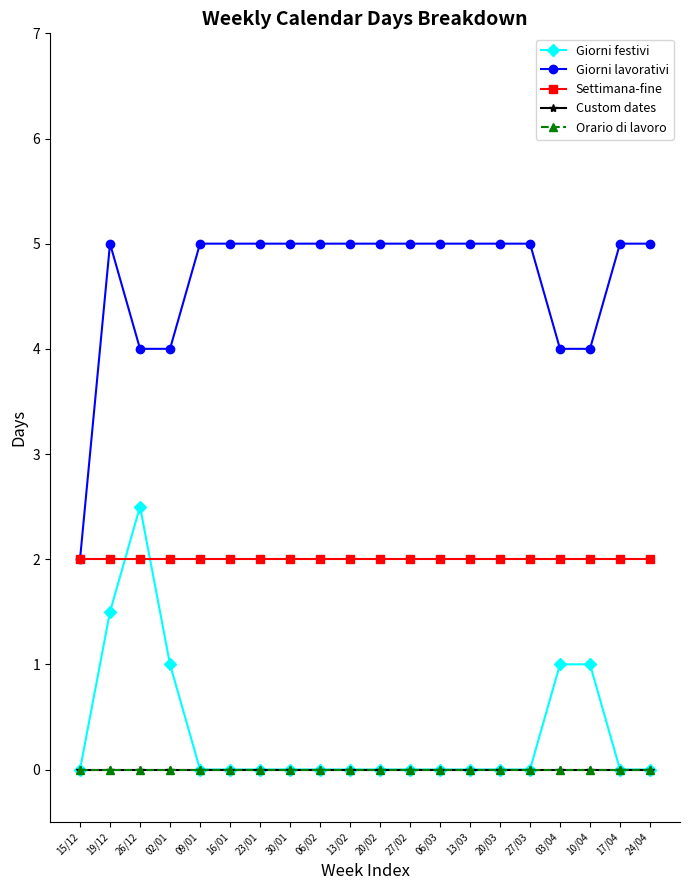

At which category is the sum across all series the highest?

19/12